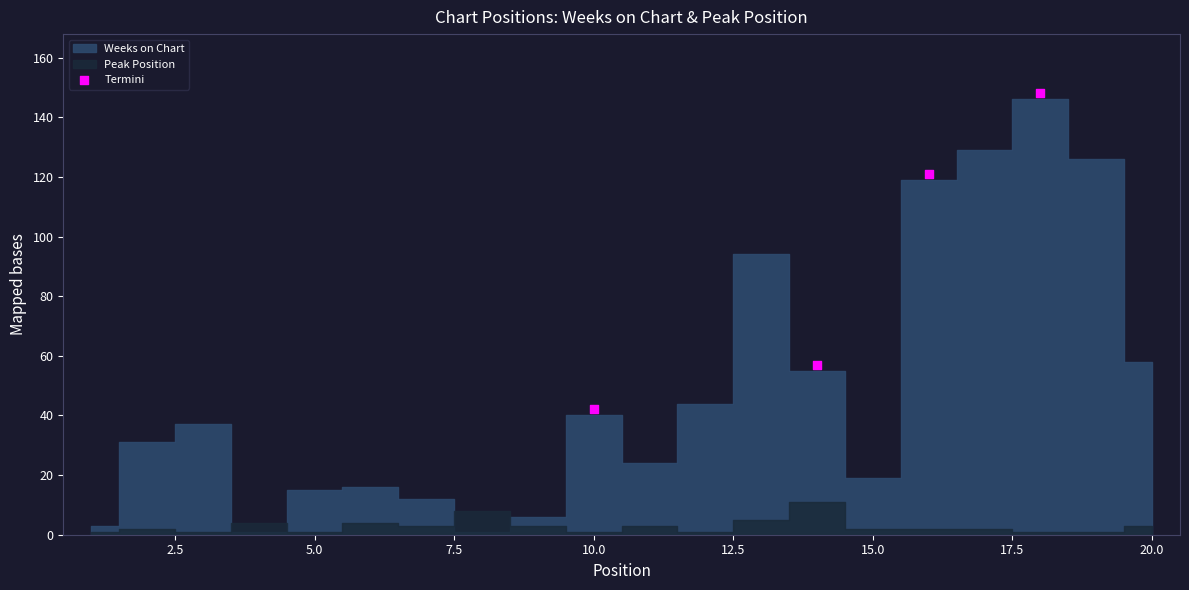

At which category is the sum across all series the highest?

18